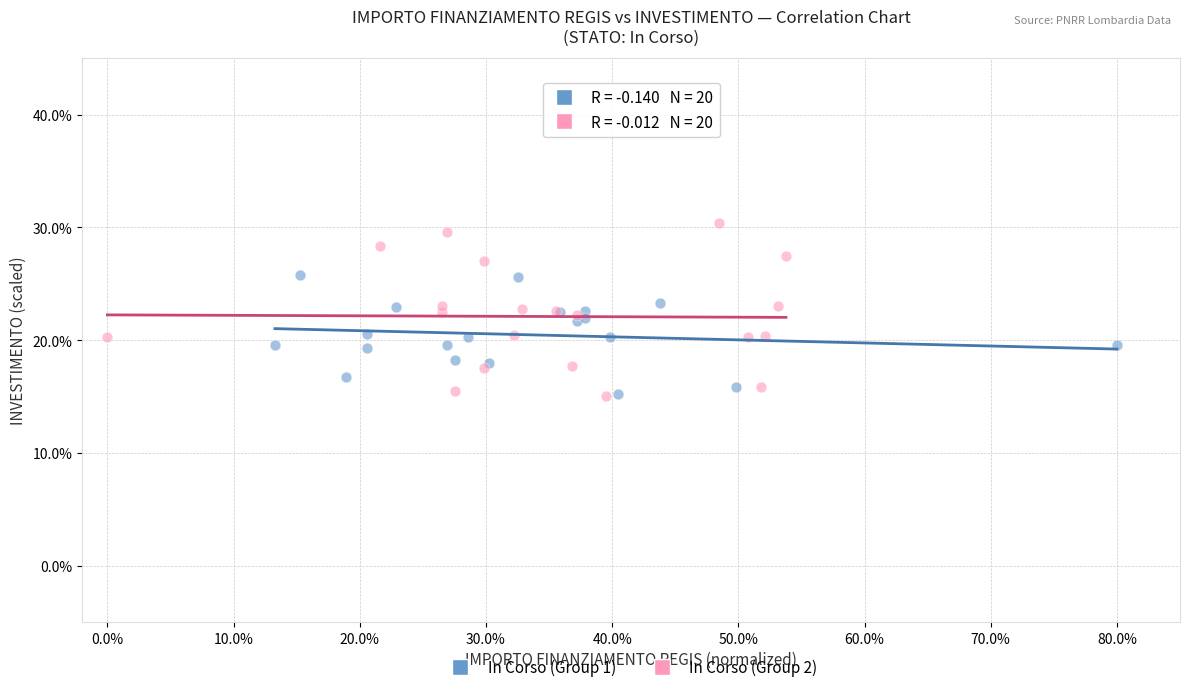

Which series reaches the maximum Y coordinate?

In Corso (Group 2)